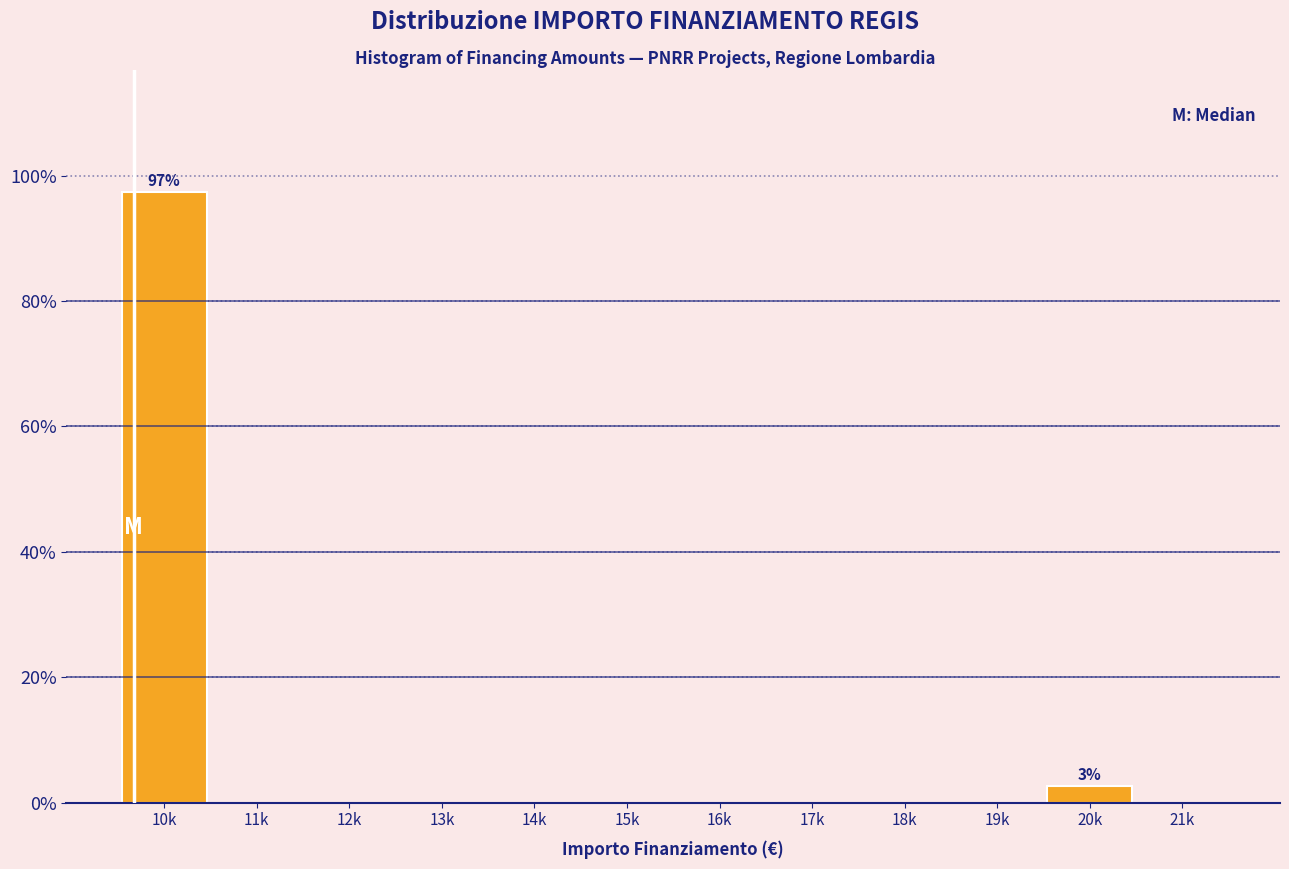

Reading left to right, what are all the values shown in this chart?

10k=97.4	11k=0.0	12k=0.0	13k=0.0	14k=0.0	15k=0.0	16k=0.0	17k=0.0	18k=0.0	19k=0.0	20k=2.6	21k=0.0